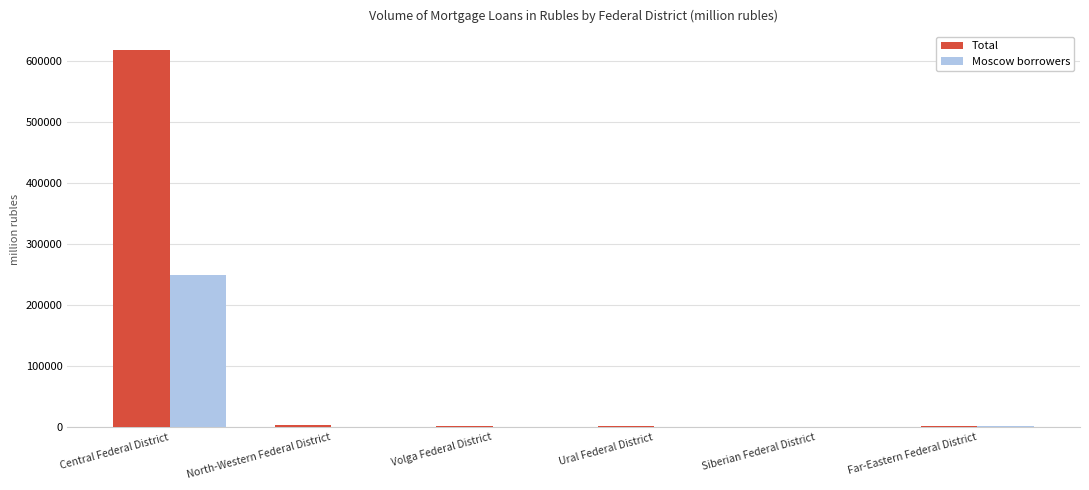

How many groups of bars are there?

6